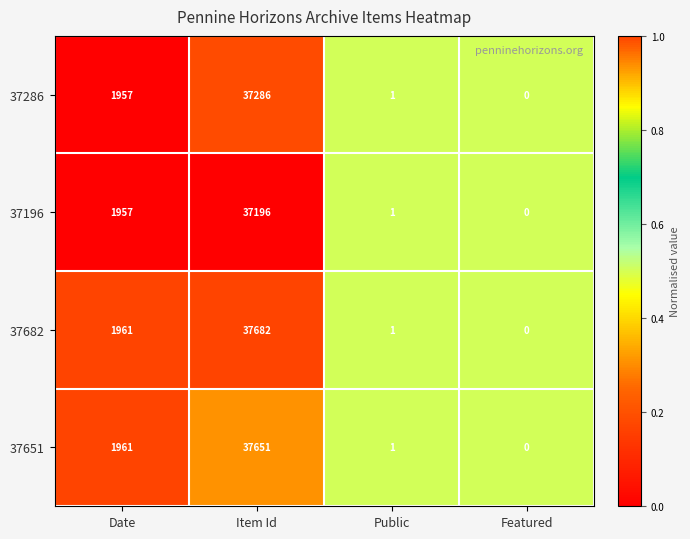

At which category is the sum across all series the highest?

Item Id